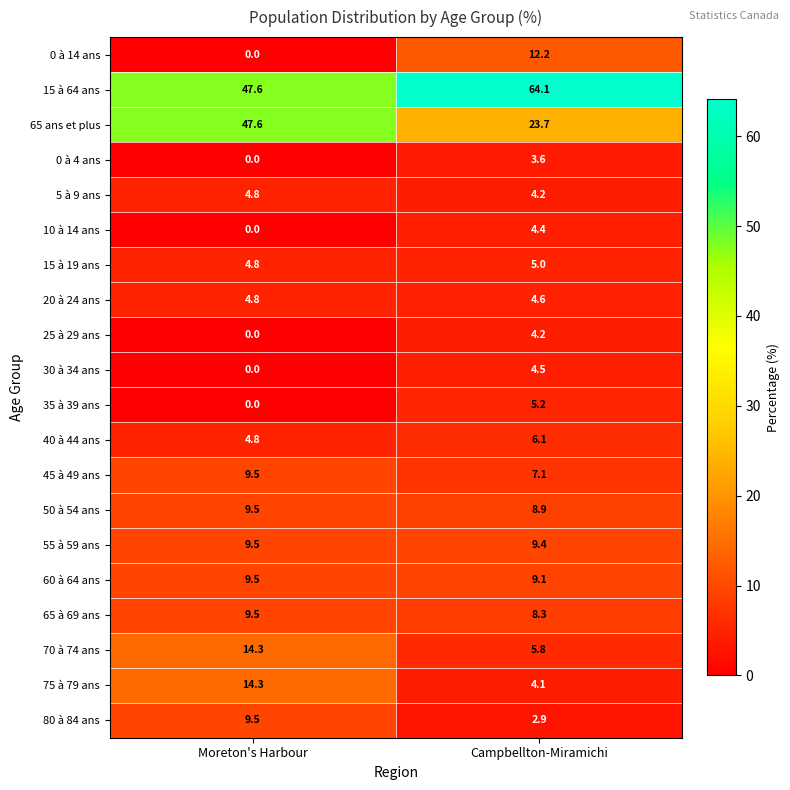

Where does the 45 à 49 ans series first go above 9?

Moreton's Harbour